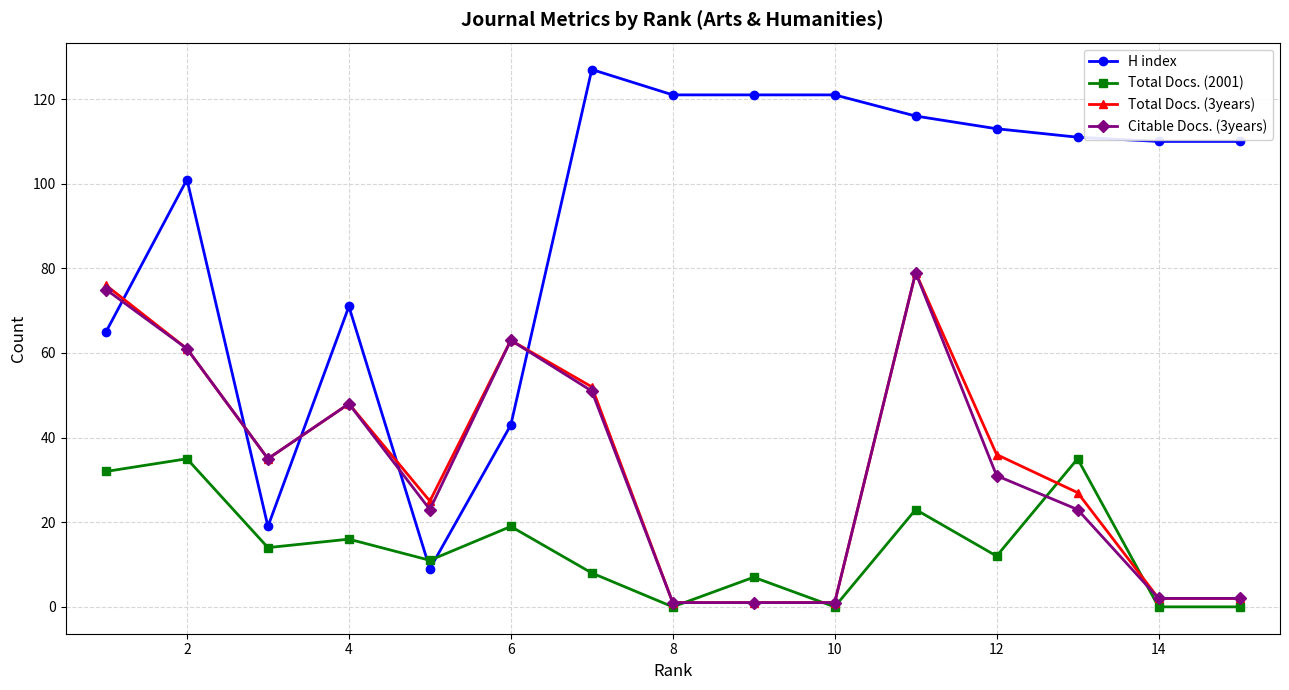

What is the value of the H index point at the 4th from the left?

71